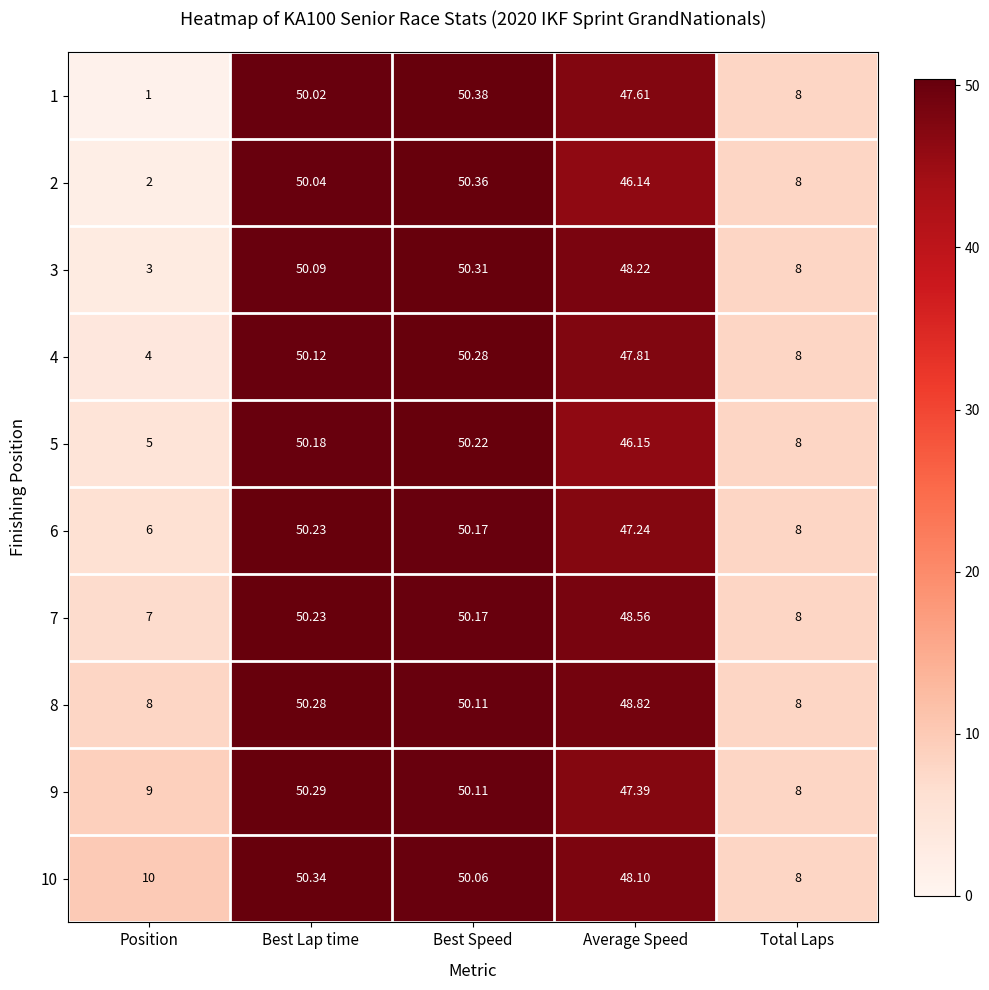

Rank the categories by 10 value from highest to lowest.

Best Lap time, Best Speed, Average Speed, Position, Total Laps